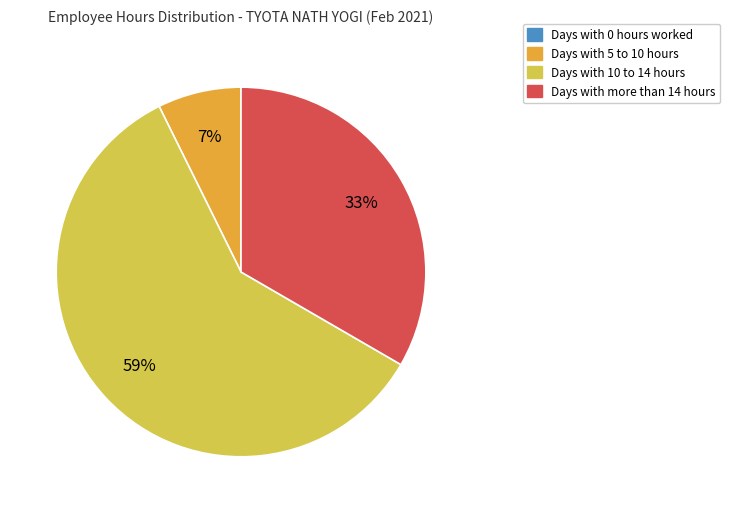

To the nearest percent, what is the average slice percentage?

25%